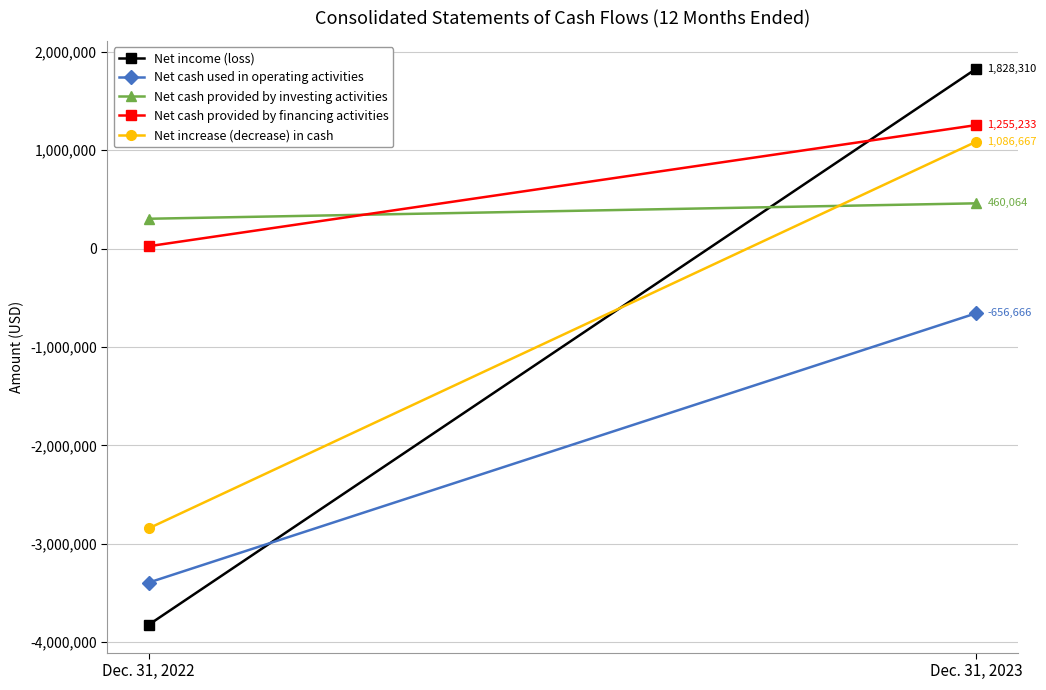

Which series has the largest total across all categories?

Net cash provided by financing activities